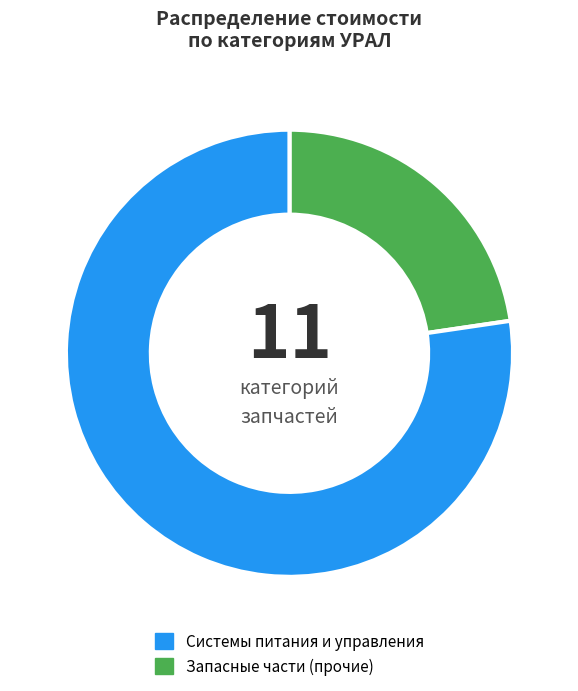

Does any single category account for the majority?

Yes